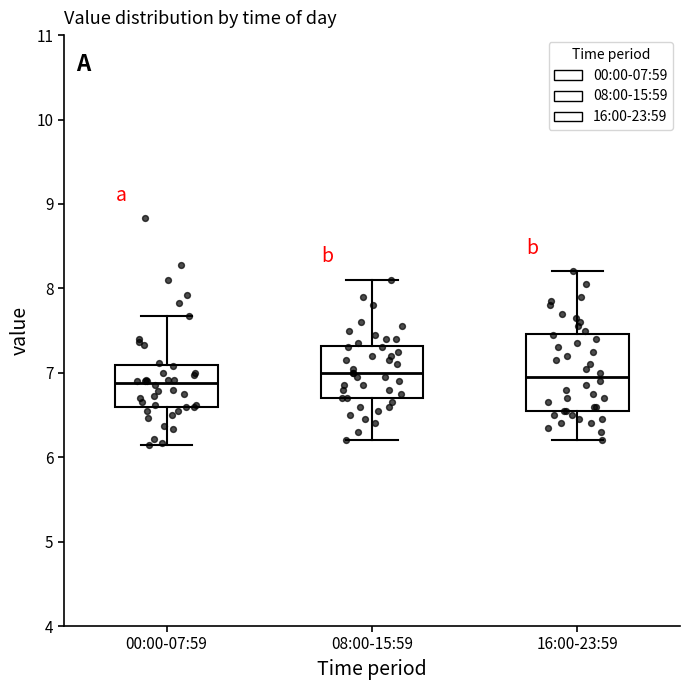

Where does the median line of the box for 08:00-15:59 sit on the y-axis? The values are not printed on the chart, so give them approximately, as read against the axis.

7.0